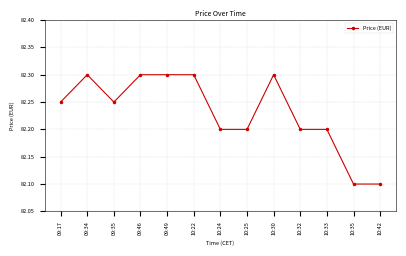

Does the chart display data point markers on the line(s)?

Yes